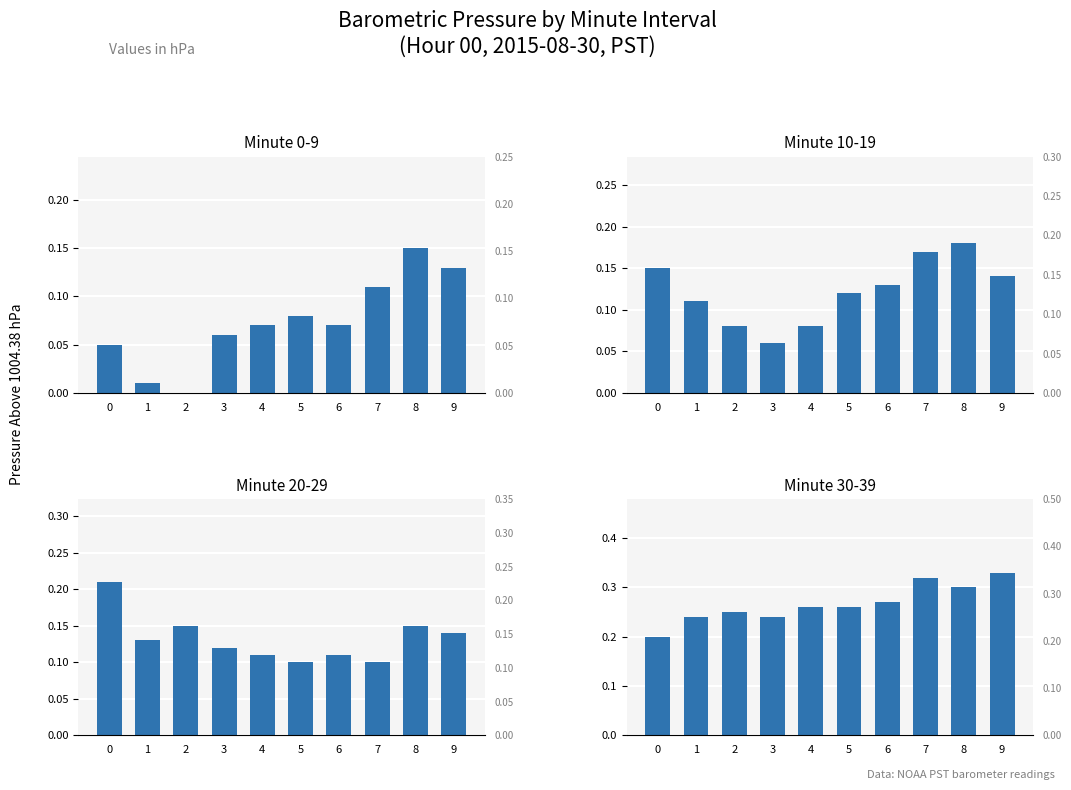

True or false: Minute 20-29 has a value of 0.1 at 8.

True